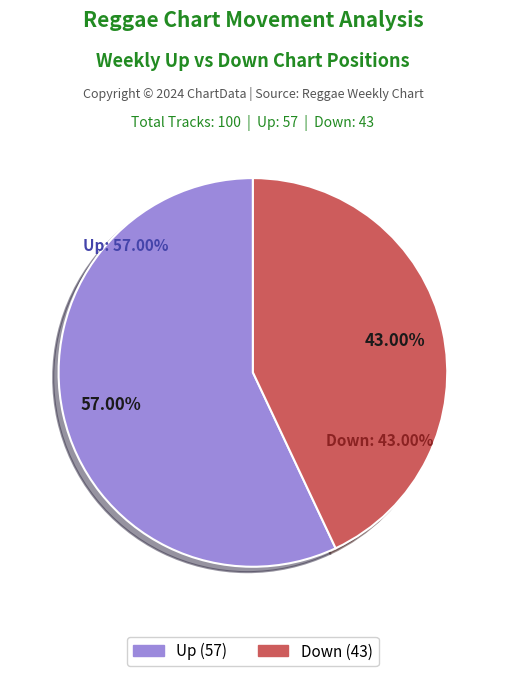

What percentage is NOT represented by Up?

43.0%